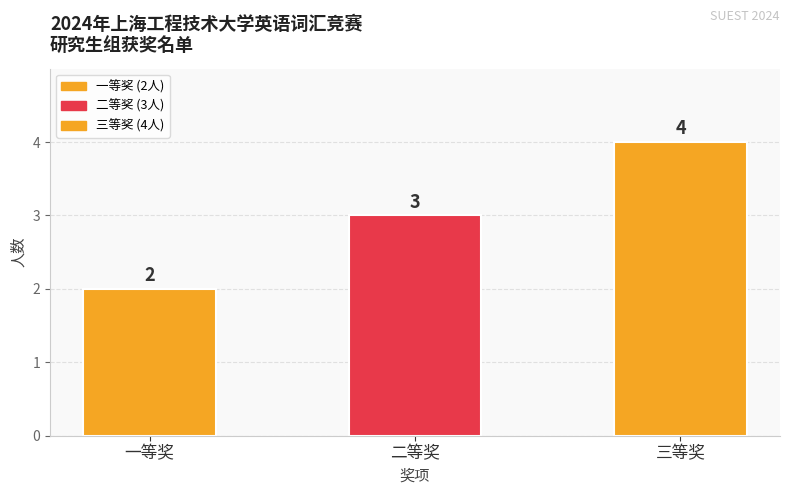

The chart shows a value of 4 at 三等奖. True or false?

True